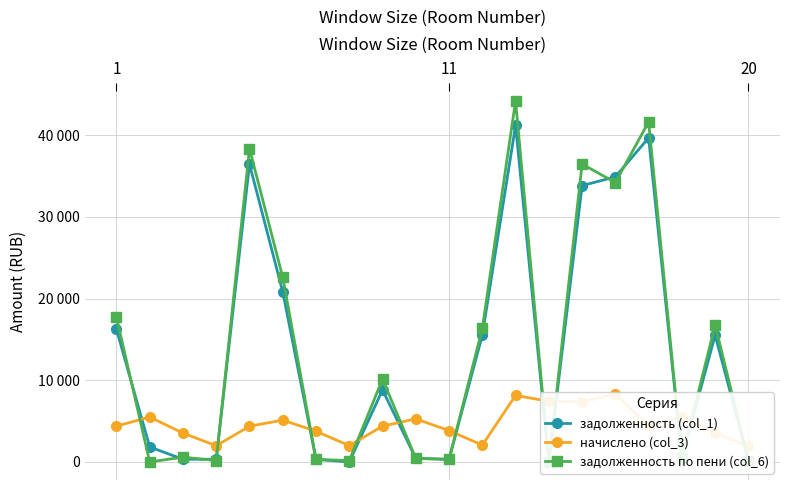

Which label corresponds to the largest value in the chart?

12